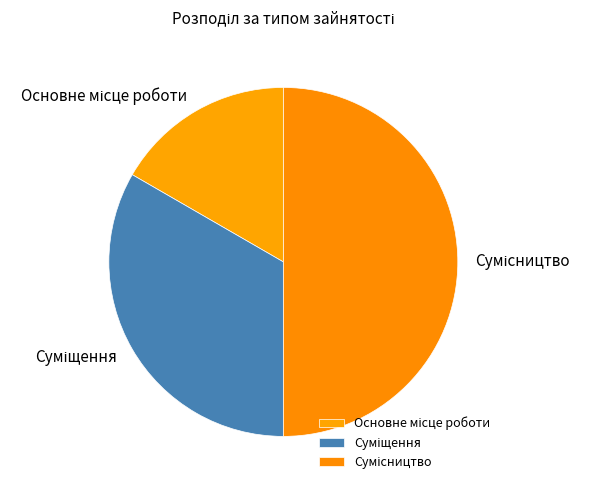

How many segments does this pie chart have?

3